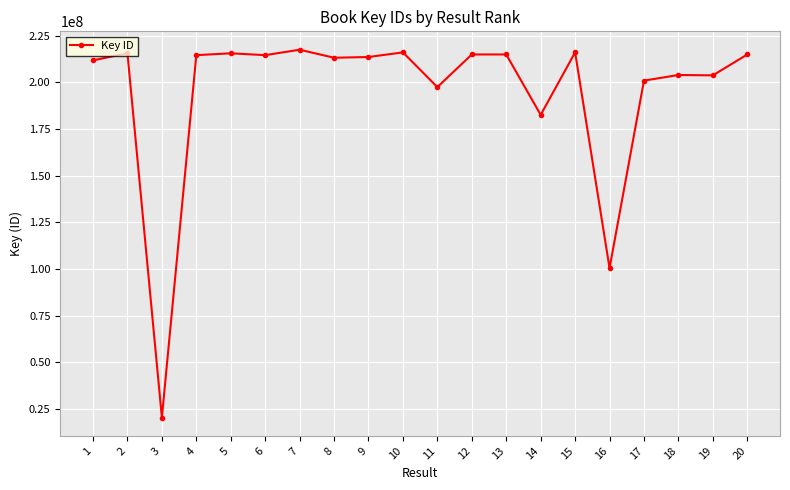

What is the average value?

195058711